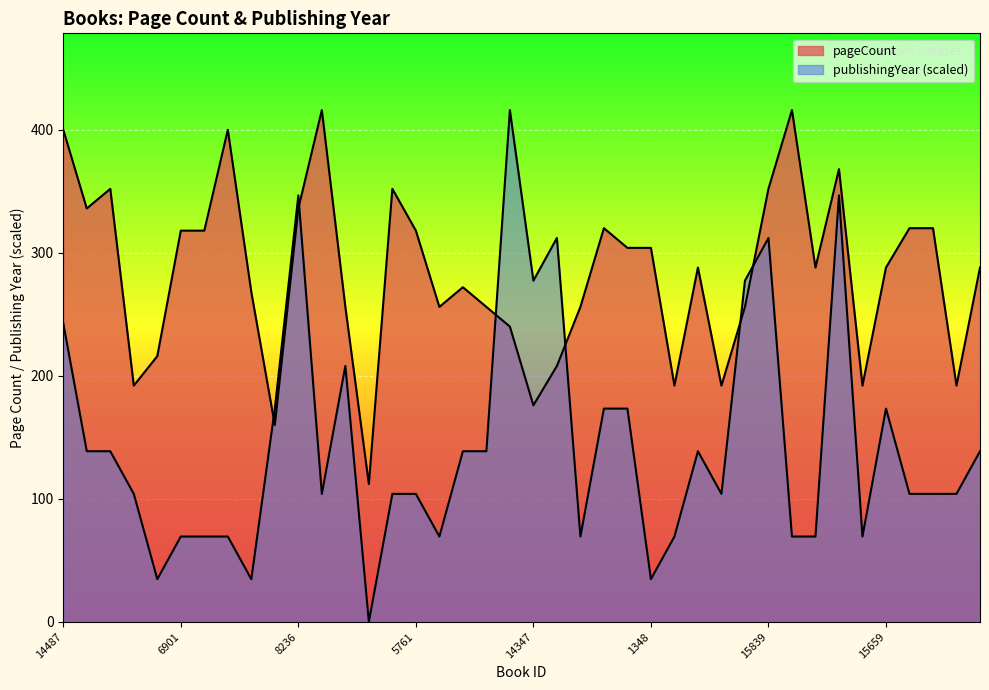

How many data points does each series have?

40